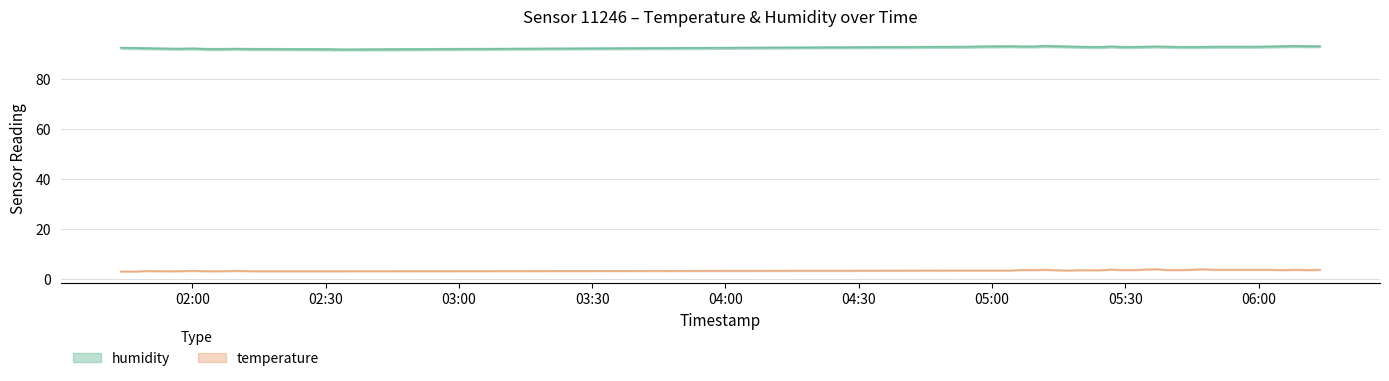

Where does the humidity series first go above 92?

2024-01-15T01:43:50